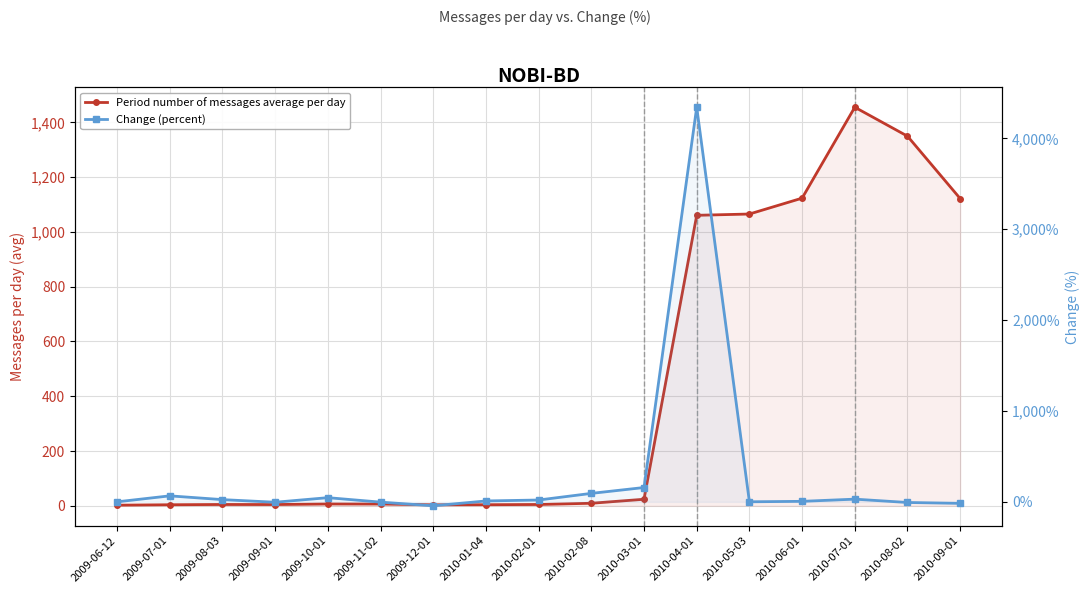

Which series has the largest range (max minus min)?

Change (percent)